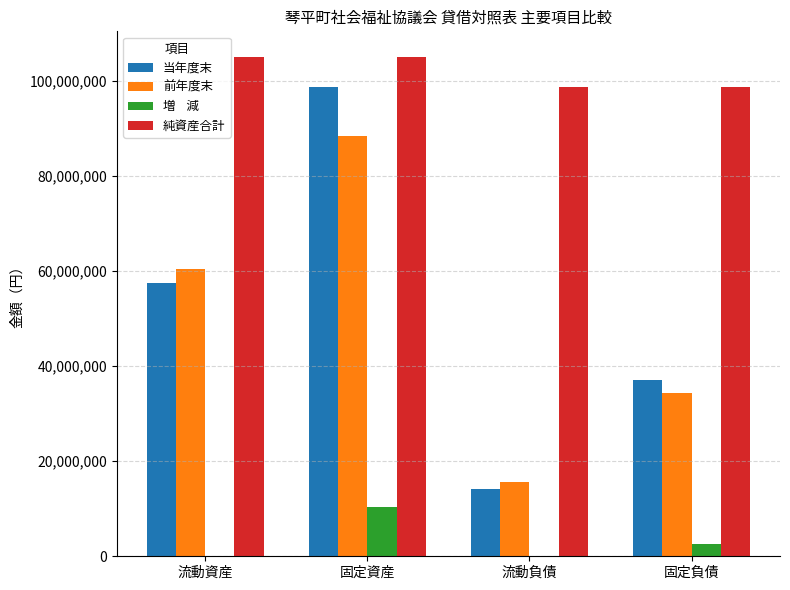

What is the spread (max minus min) of values at 固定負債?

96158039